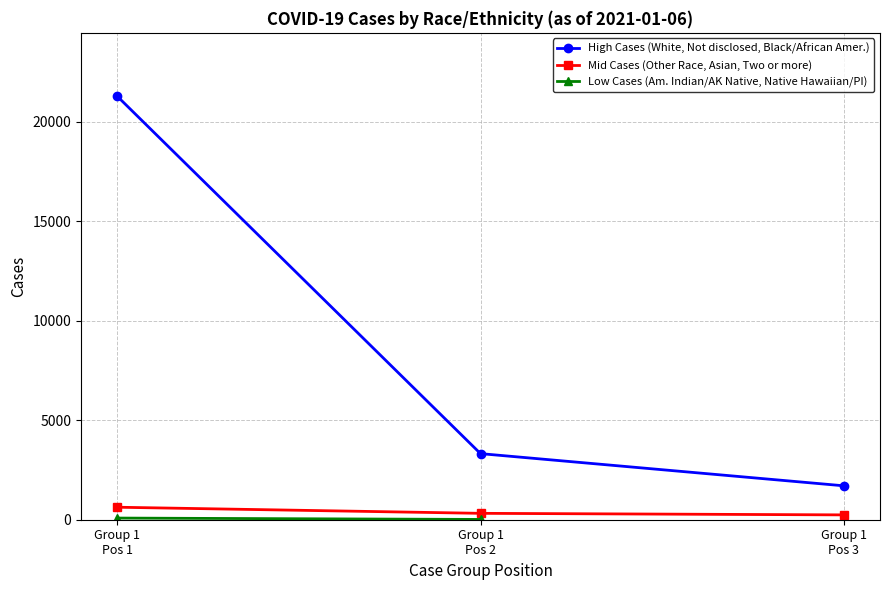

Where does the High Cases (White, Not disclosed, Black/African Amer.) series first go above 3321?

Group 1
Pos 1